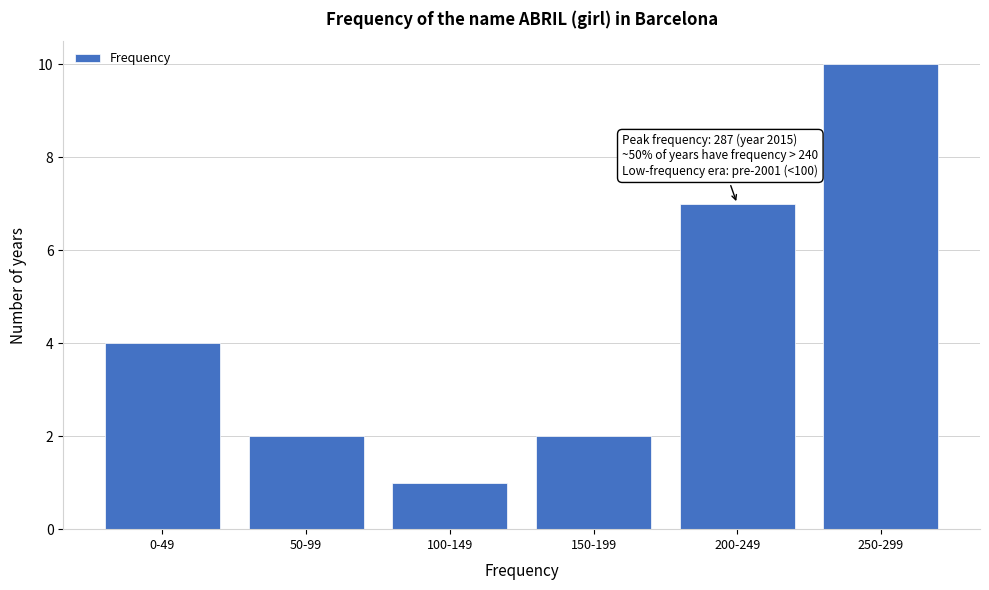

Reading left to right, what are all the values shown in this chart?

0-49=4	50-99=2	100-149=1	150-199=2	200-249=7	250-299=10